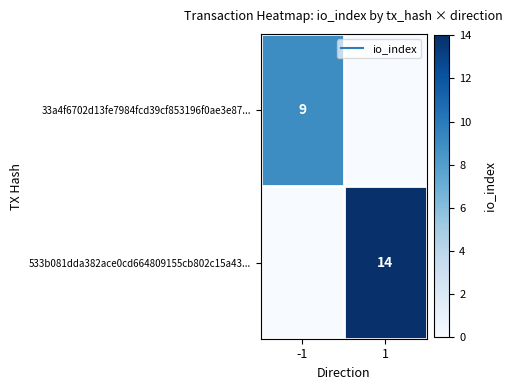

At -1, list the series in order from smallest to largest.

533b081dda382ace0cd664809155cb802c15a43..., 33a4f6702d13fe7984fcd39cf853196f0ae3e87...